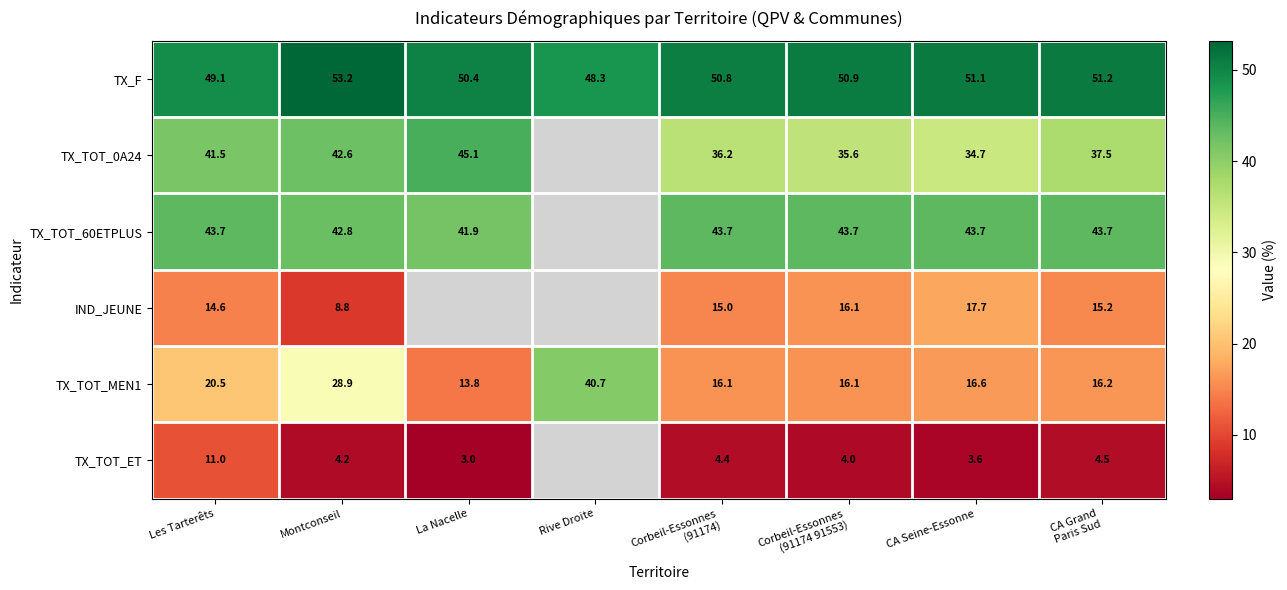

What value does the TX_F series have at Montconseil?

53.2